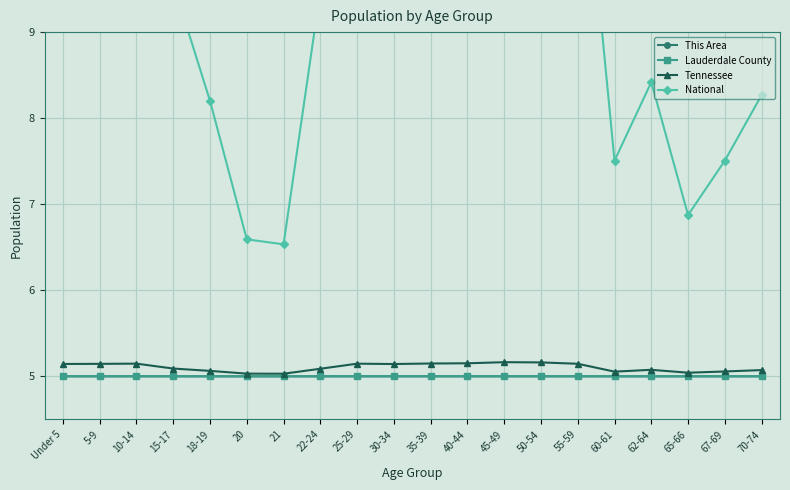

The value of Lauderdale County at 45-49 is 3.1. True or false?

False